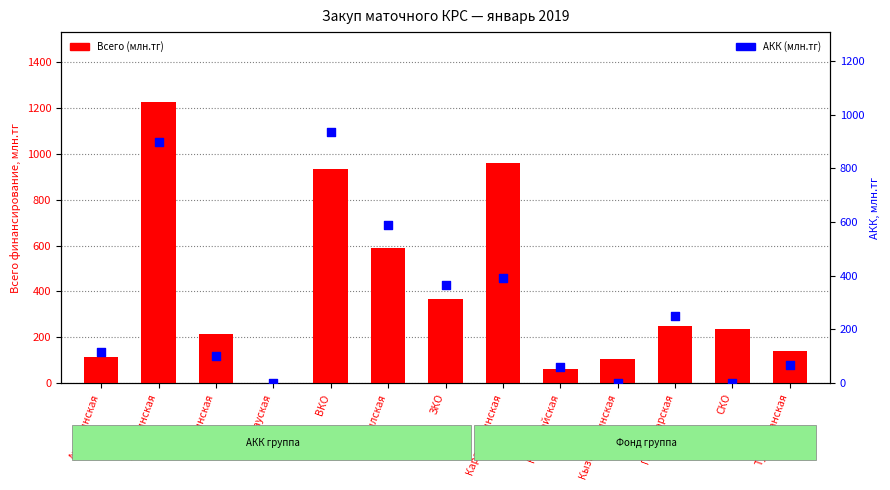

What are all the series names shown in the legend?

Всего (млн.тг), АКК (млн.тг)